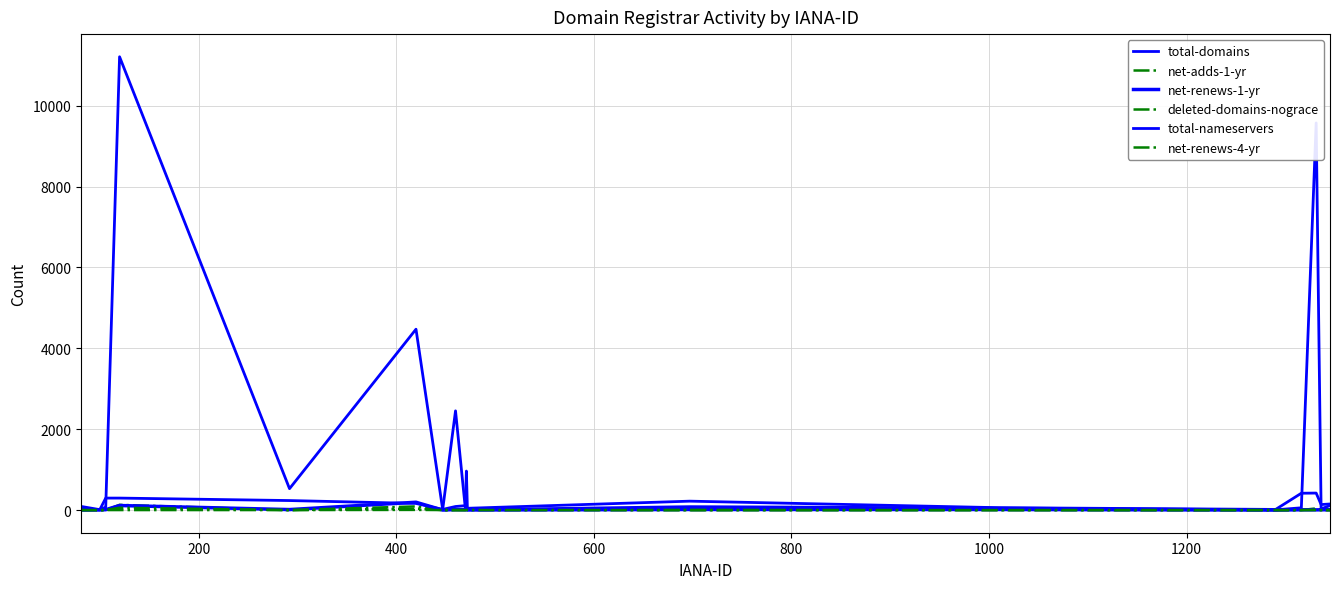

Which series has the largest range (max minus min)?

total-domains